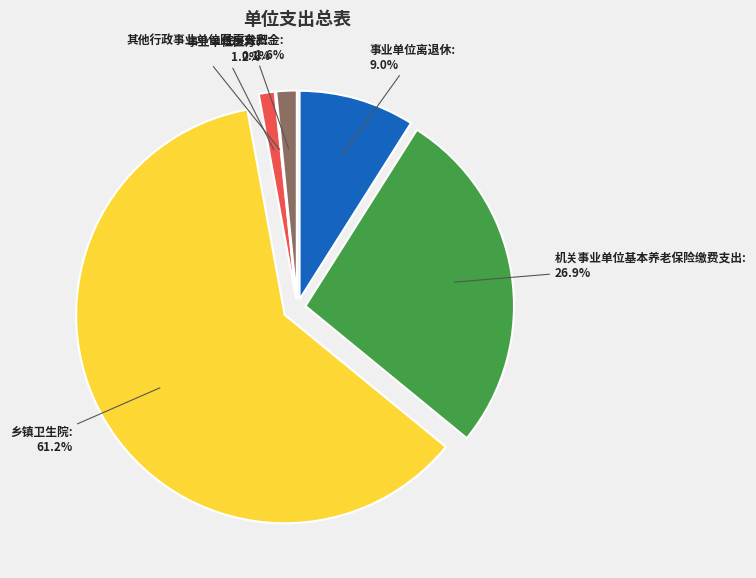

Between 事业单位医疗 and 其他行政事业单位医疗支出, which is larger?

事业单位医疗